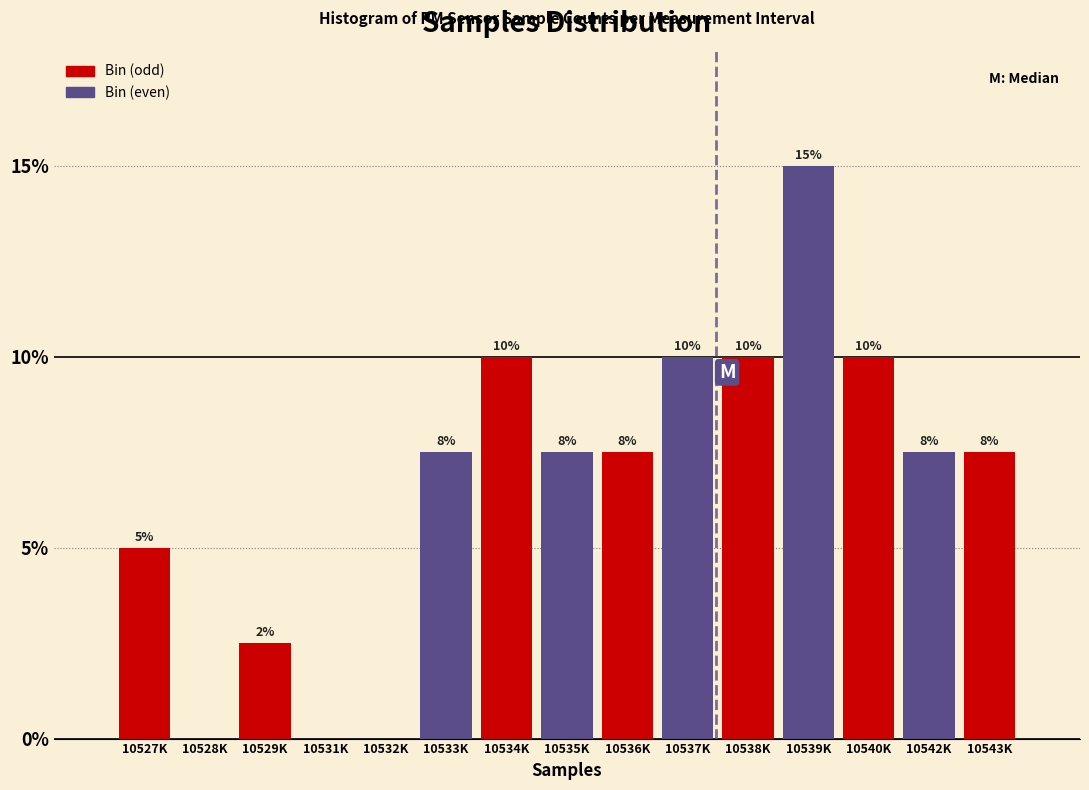

Is it true that the value at 10538K is 13.9?

False